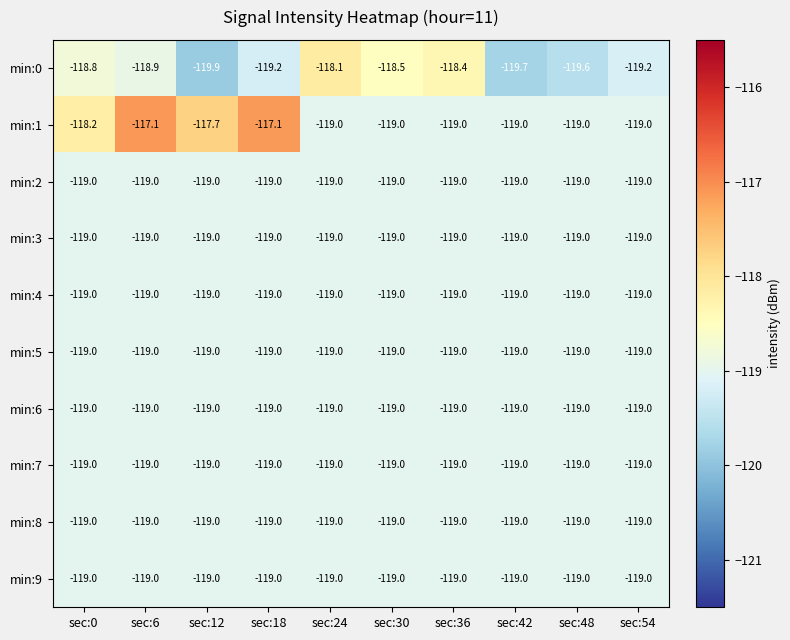

Which series has the widest spread of values?

min:1